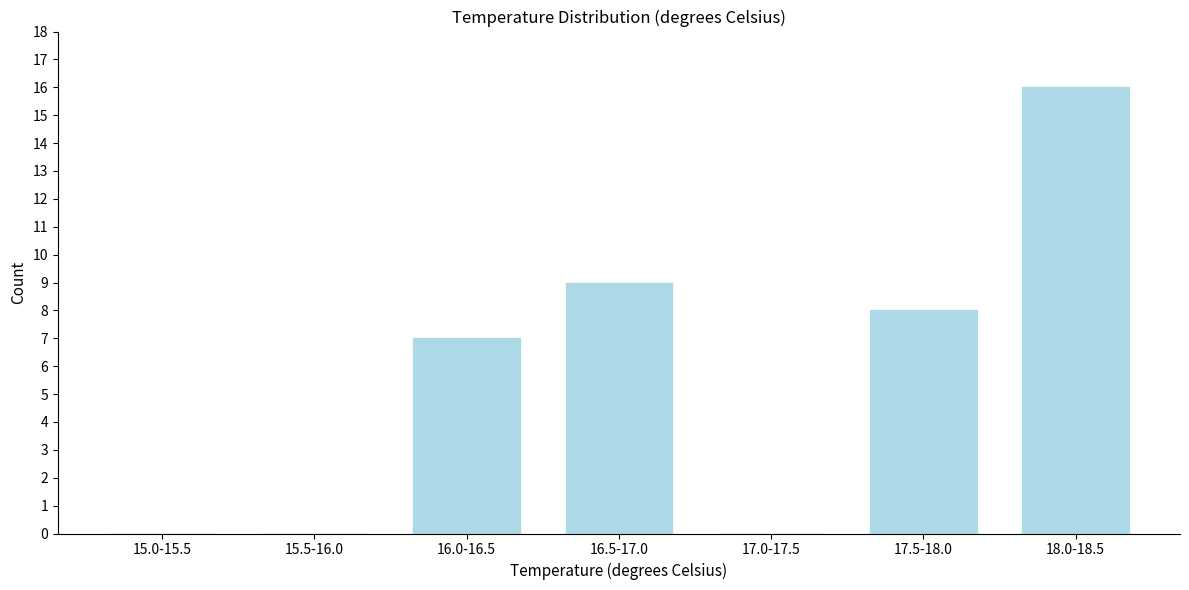

Reading left to right, extract all data points from this chart.

15.0-15.5=0	15.5-16.0=0	16.0-16.5=7	16.5-17.0=9	17.0-17.5=0	17.5-18.0=8	18.0-18.5=16